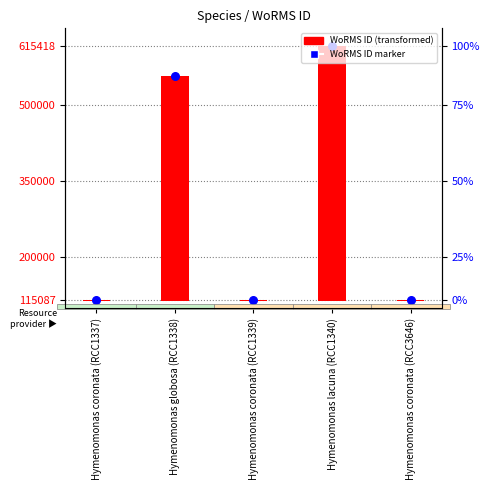

Which series has the largest Y range (max minus min)?

WoRMS ID